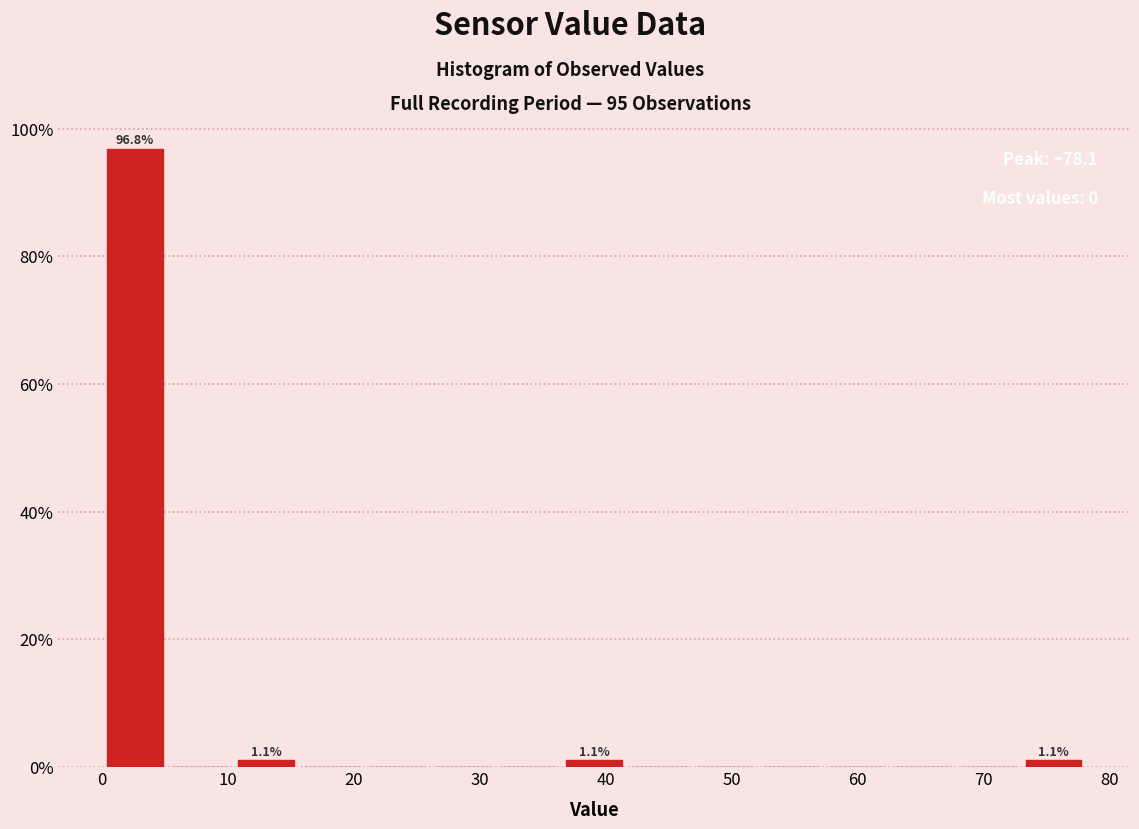

Over which range of the x-axis is the bar tallest?

0 to 5